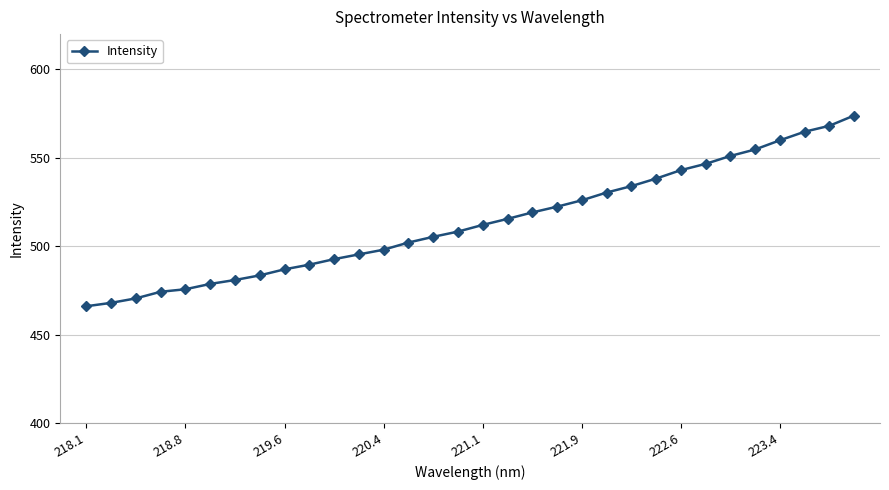

What is the value of the 5th point from the left?

475.7